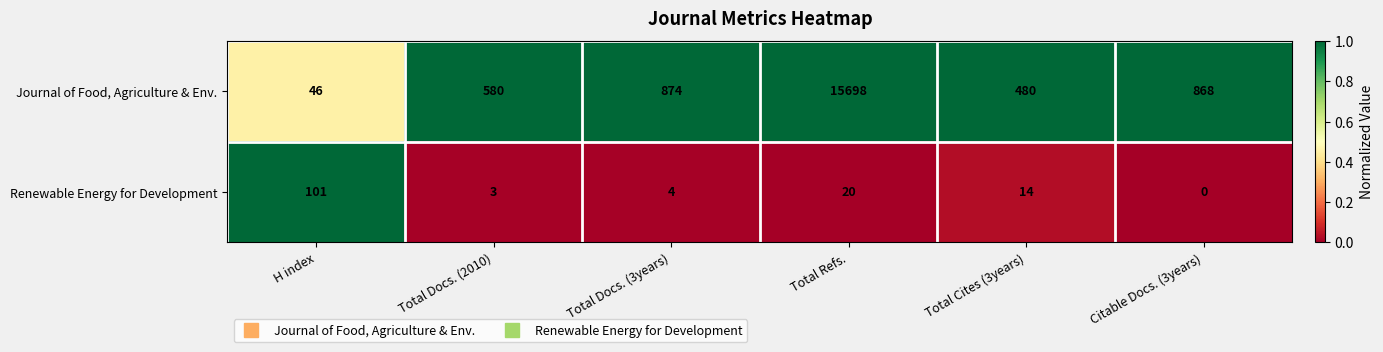

Rank the series by their maximum value, from lowest to highest.

Renewable Energy for Development, Journal of Food, Agriculture & Env.